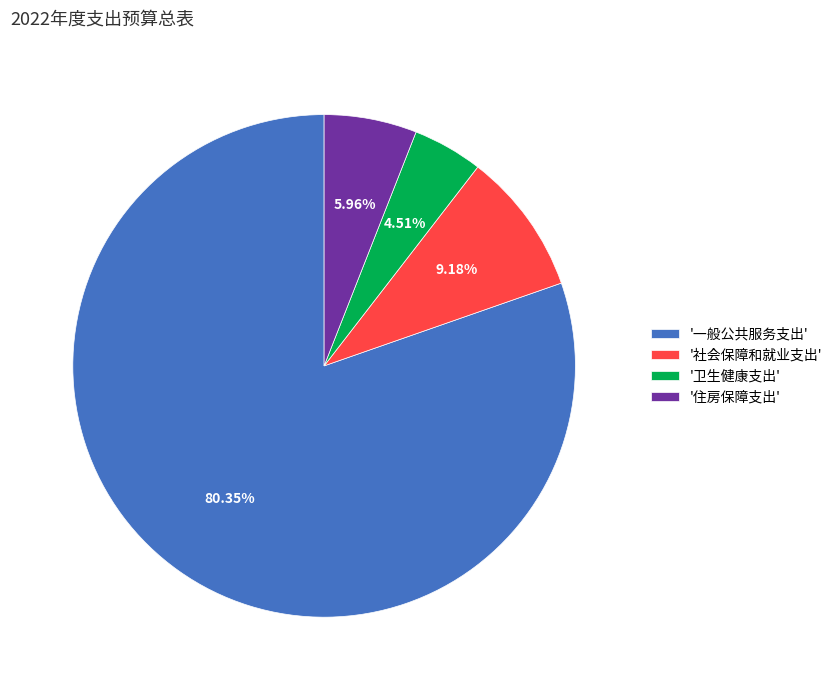

To the nearest percent, what is the difference between the largest and smallest slice percentages?

76%